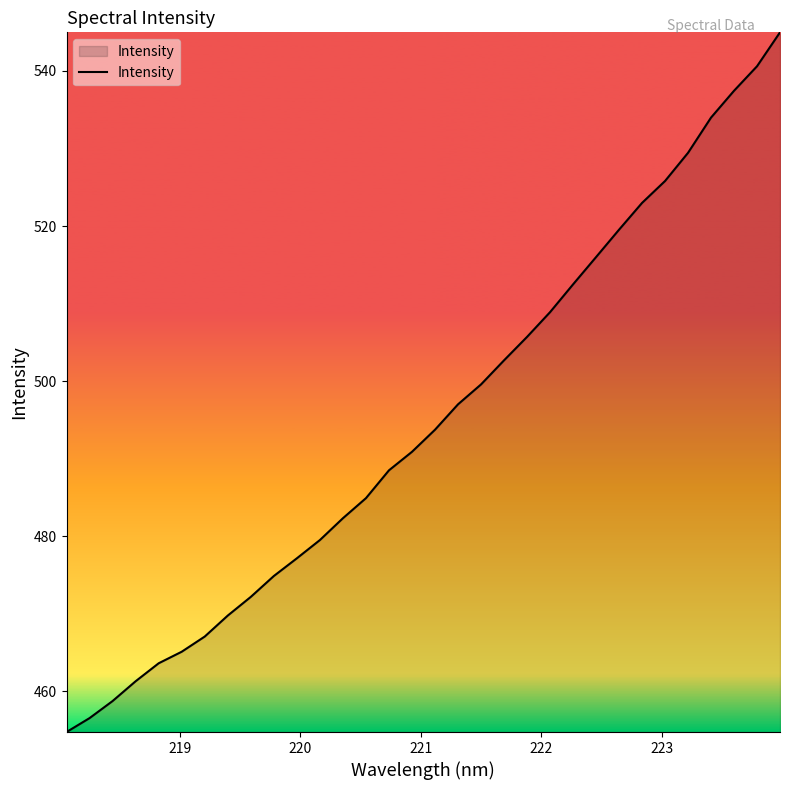

What is the smallest value displayed?

454.8